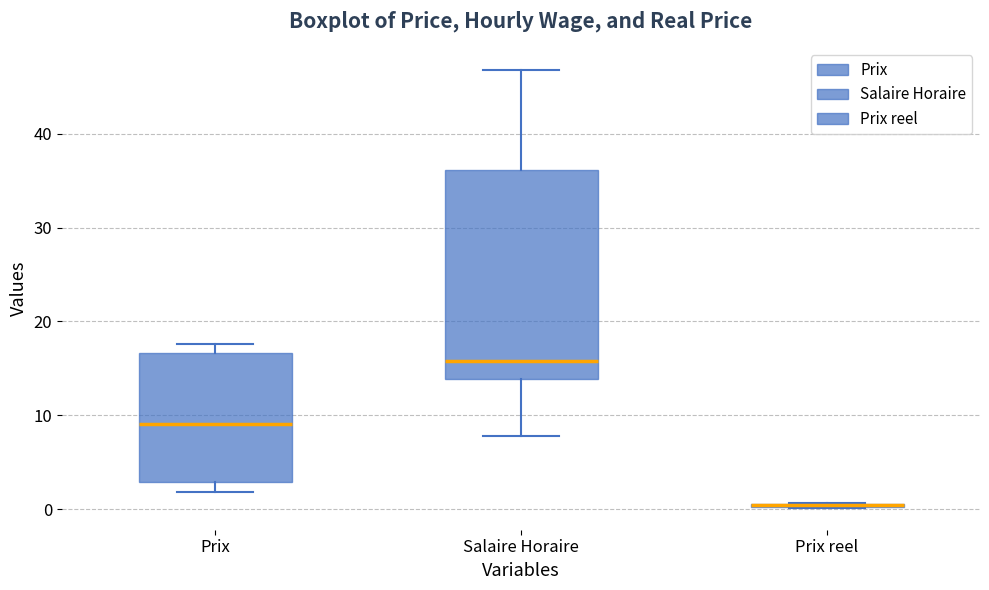

Comparing the boxes themselves (not the whiskers), which one is the tallest?

Salaire Horaire